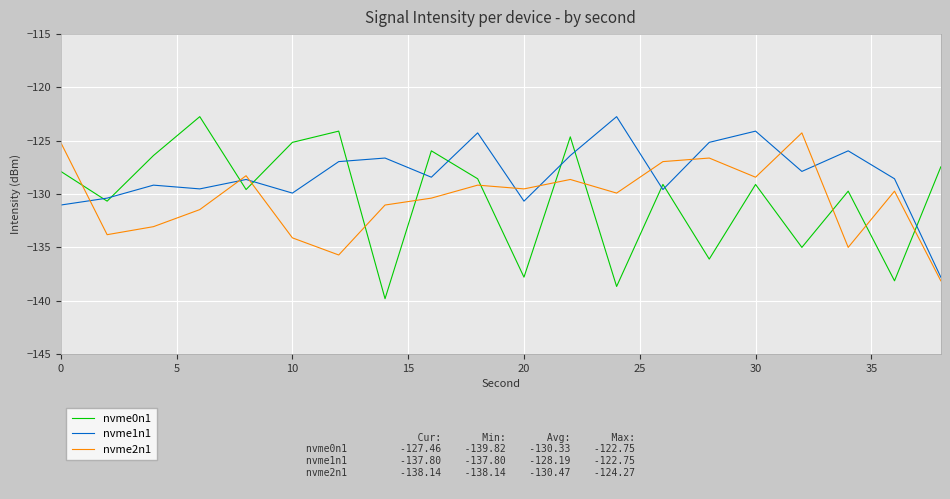

What is the maximum value shown in the chart?

-122.7